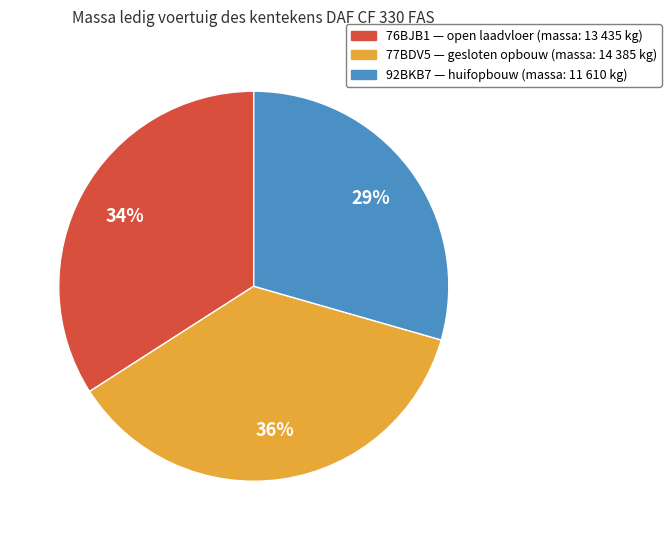

Count the number of slices in the pie.

3